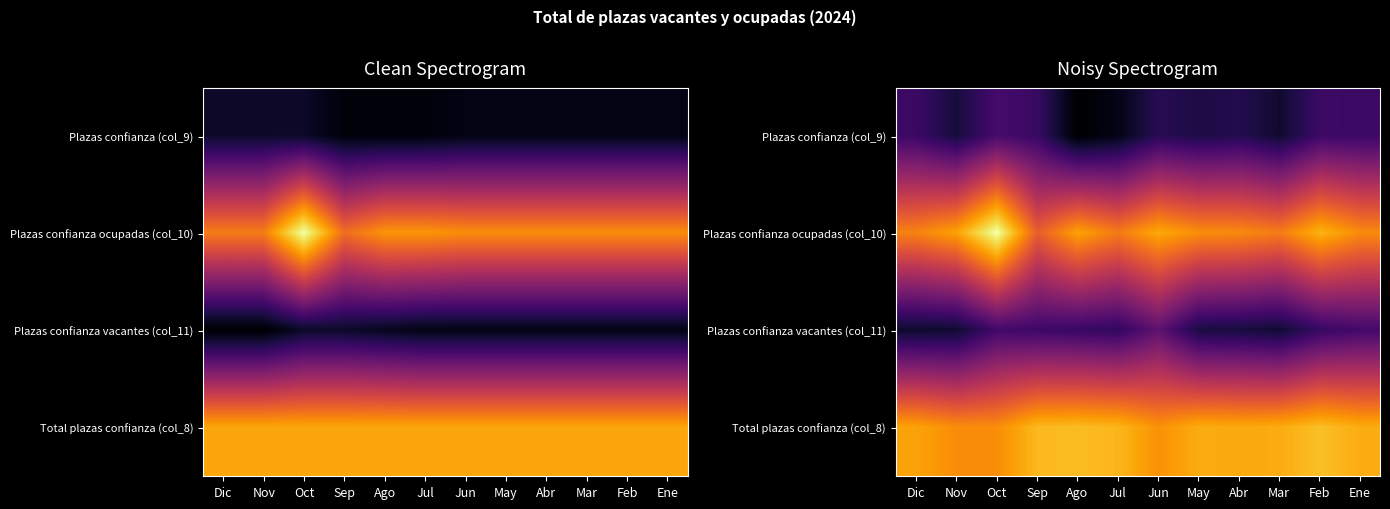

Rank the categories by Plazas confianza ocupadas (col_10) value from highest to lowest.

Oct, Feb, Jun, Nov, Ago, May, Ene, Abr, Dic, Mar, Jul, Sep